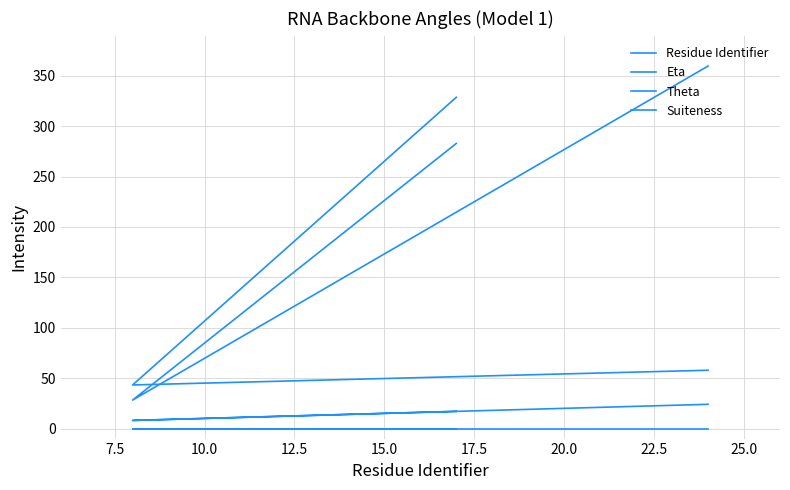

At which label is Eta closest to 185?

10.0